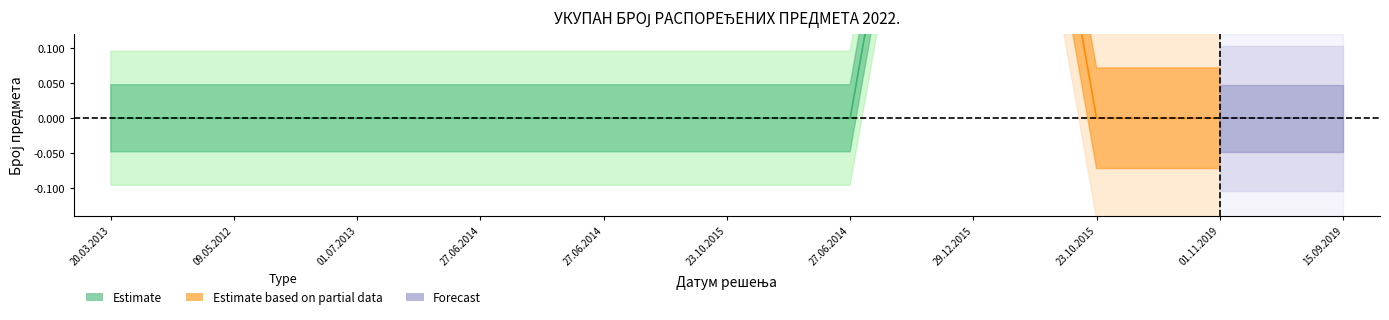

At how many categories does at least one series exceed 0?

1